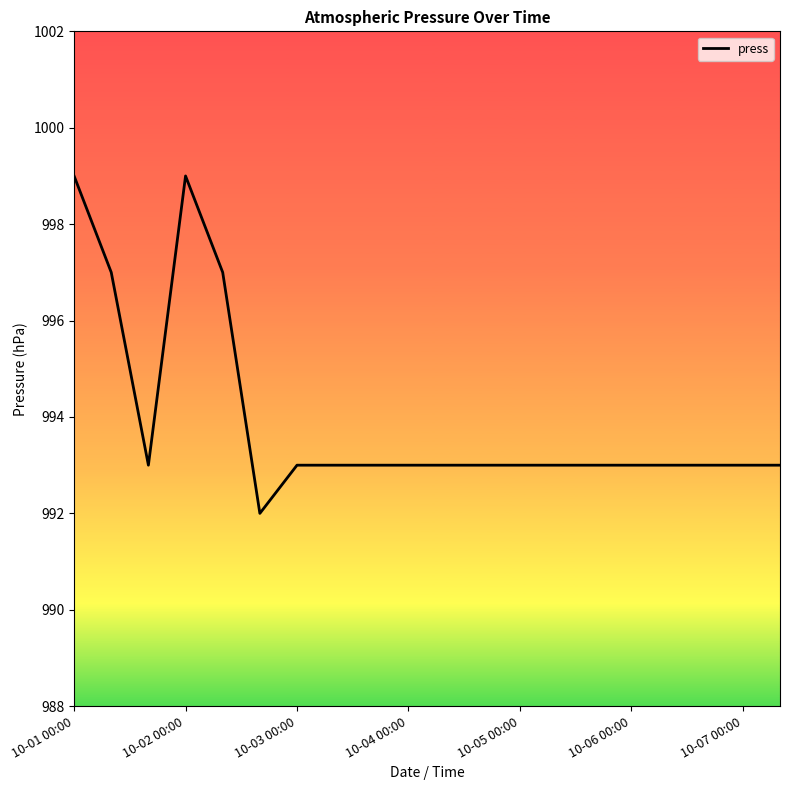

What is the difference between the maximum and minimum values?

7